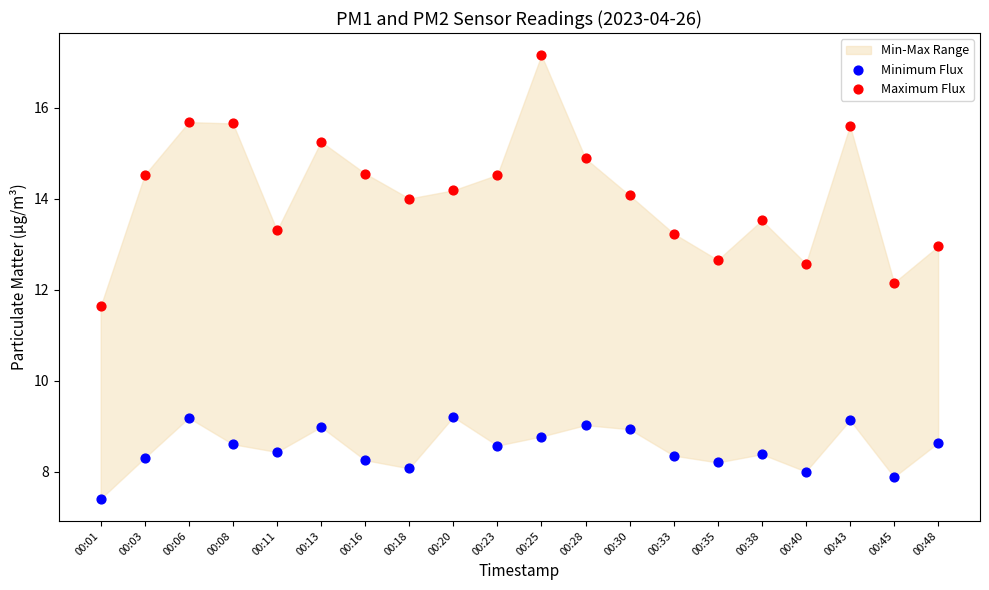

Across all series, what Y value is closest to 12?

12.2